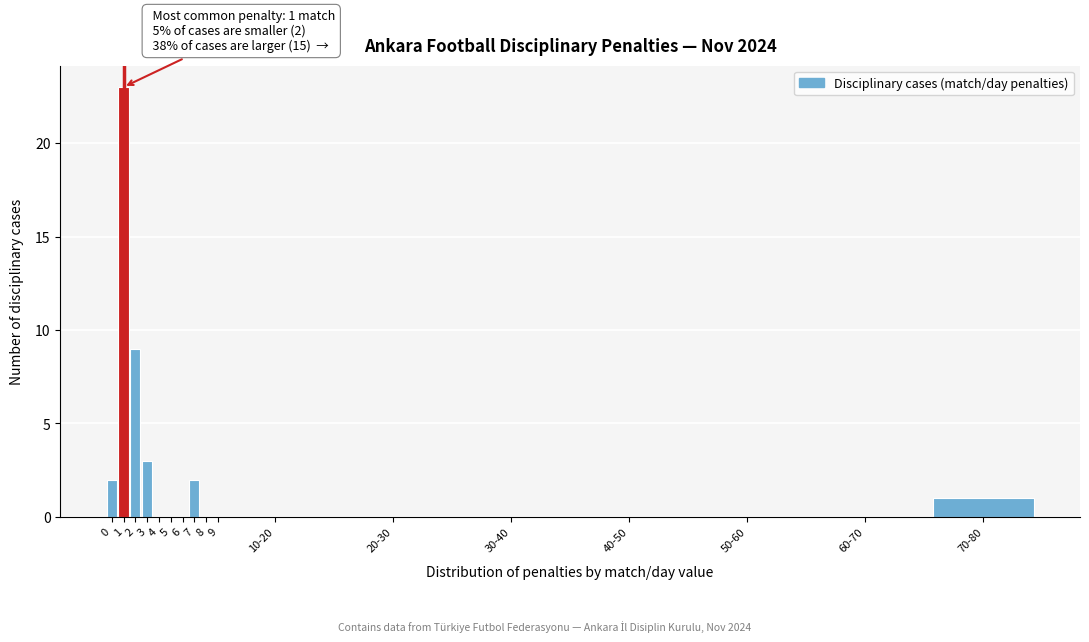

Reading right to left, list all the values displayed in this chart.

70-80=1	60-70=0	50-60=0	40-50=0	30-40=0	20-30=0	10-20=0	9=0	8=0	7=2	6=0	5=0	4=0	3=3	2=9	1=23	0=2